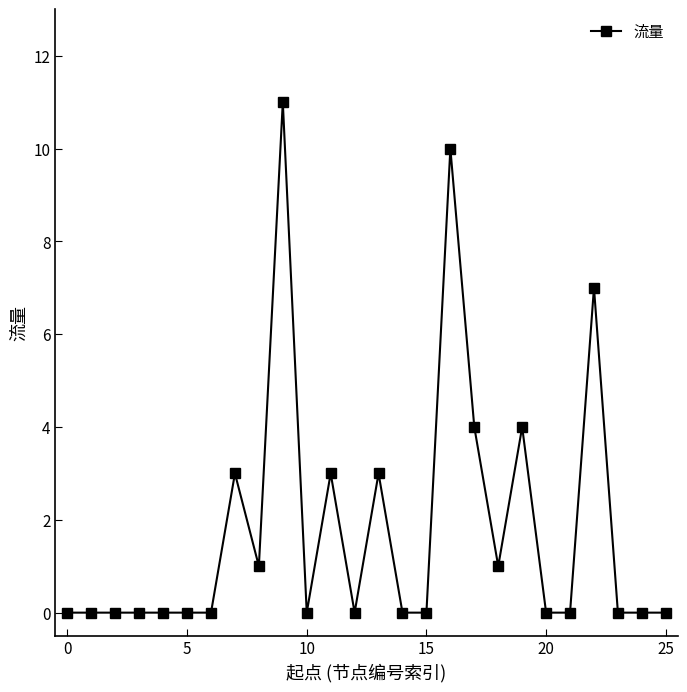

How many data points does each series have?

26